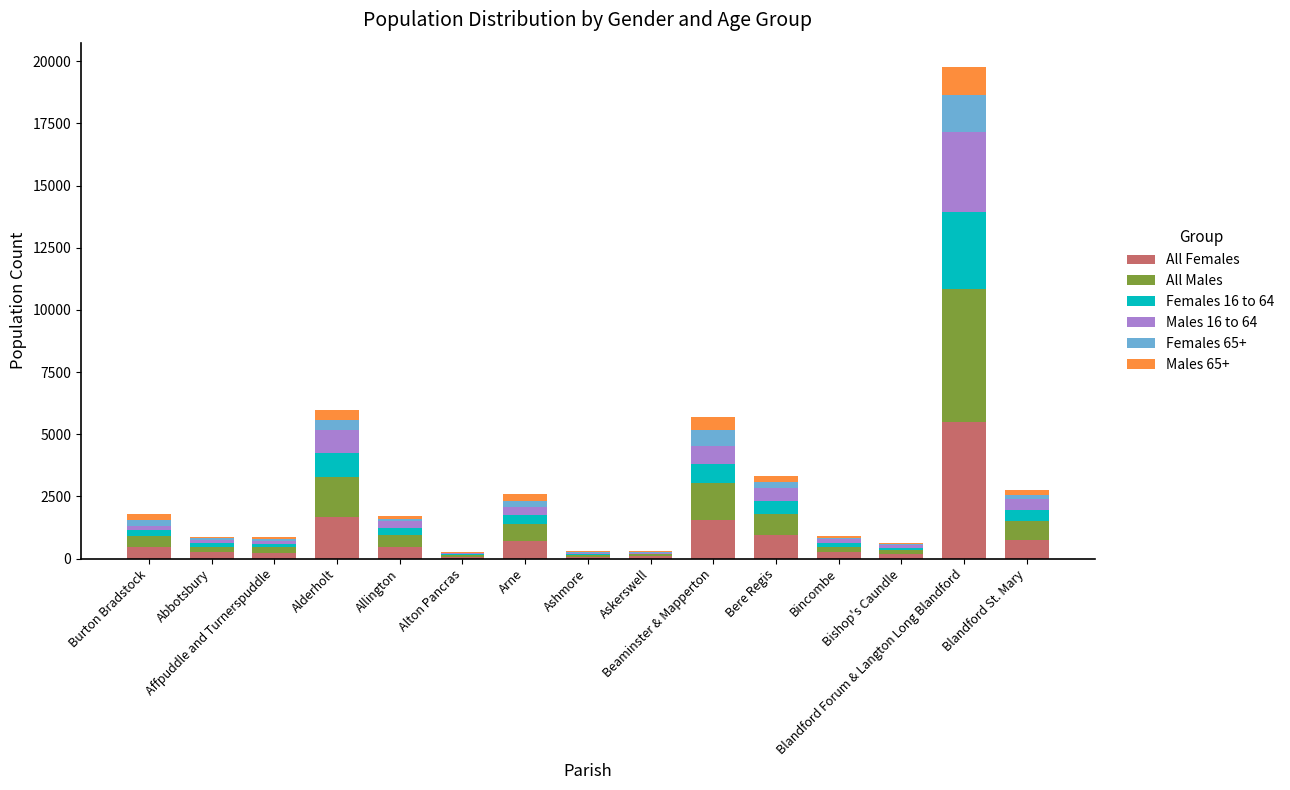

What are all the series names shown in the legend?

All Females, All Males, Females 16 to 64, Males 16 to 64, Females 65+, Males 65+